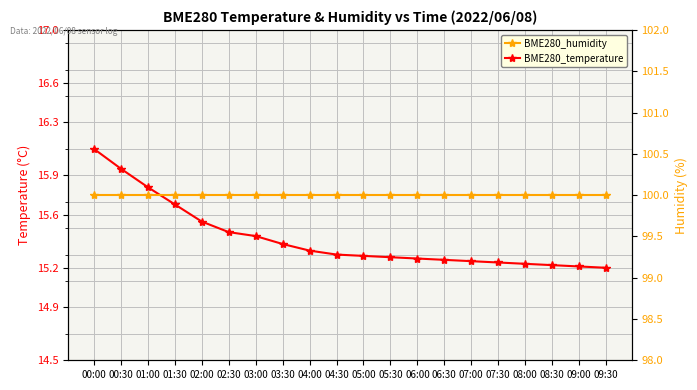

True or false: BME280_humidity and BME280_temperature cross at least once.

False